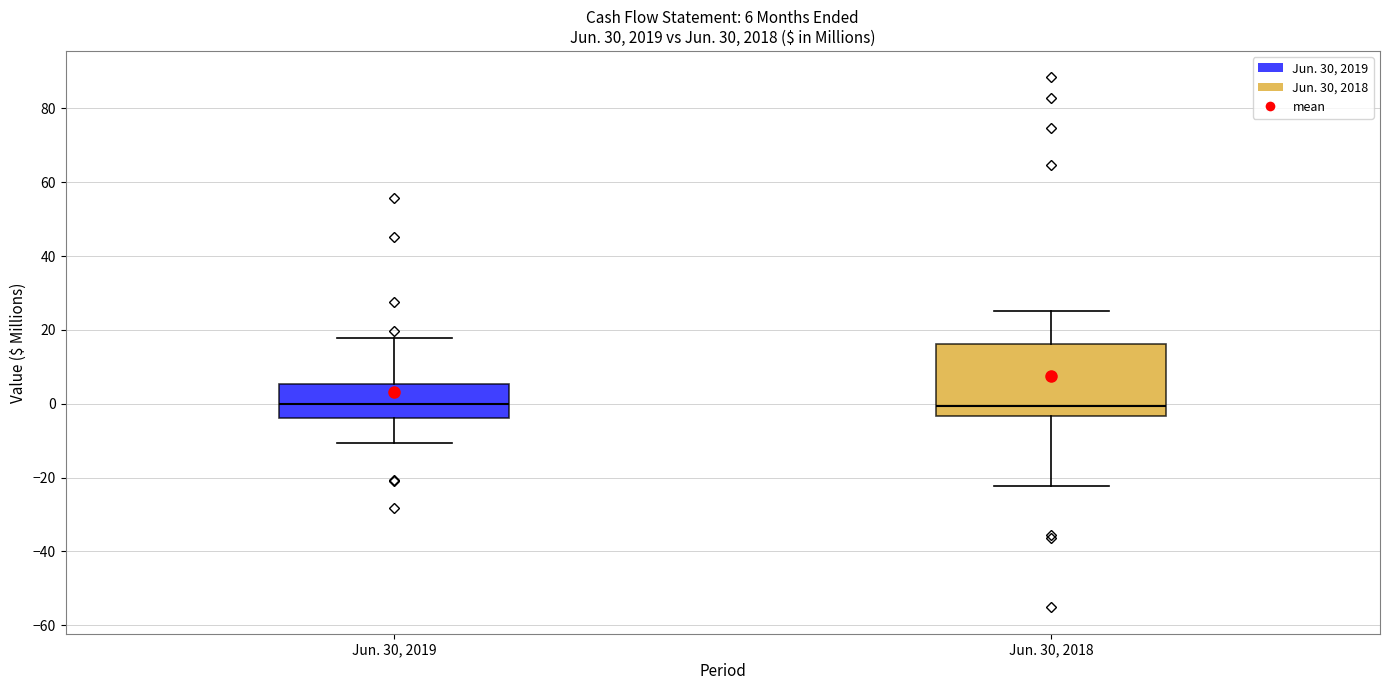

Which box is the tallest, from its lower edge to its upper edge?

Jun. 30, 2018